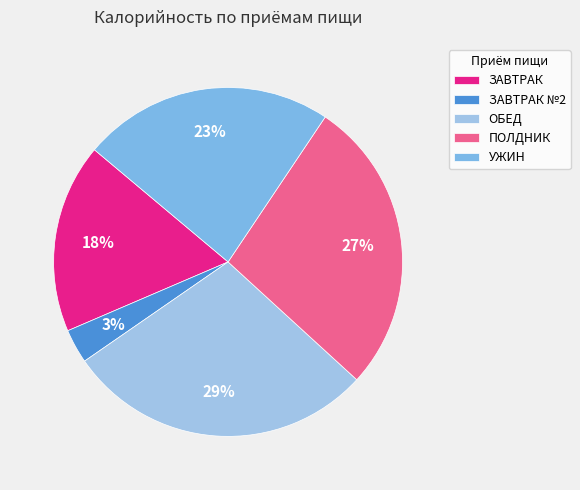

Which category has the smallest portion of the pie?

ЗАВТРАК №2